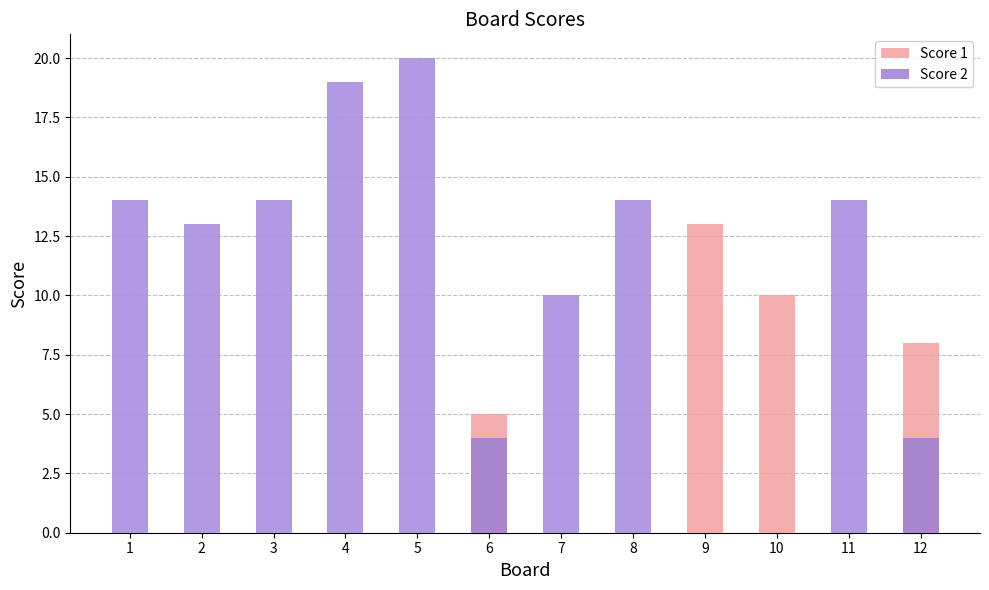

At which label does Score 2 (excess) first exceed 14?

4